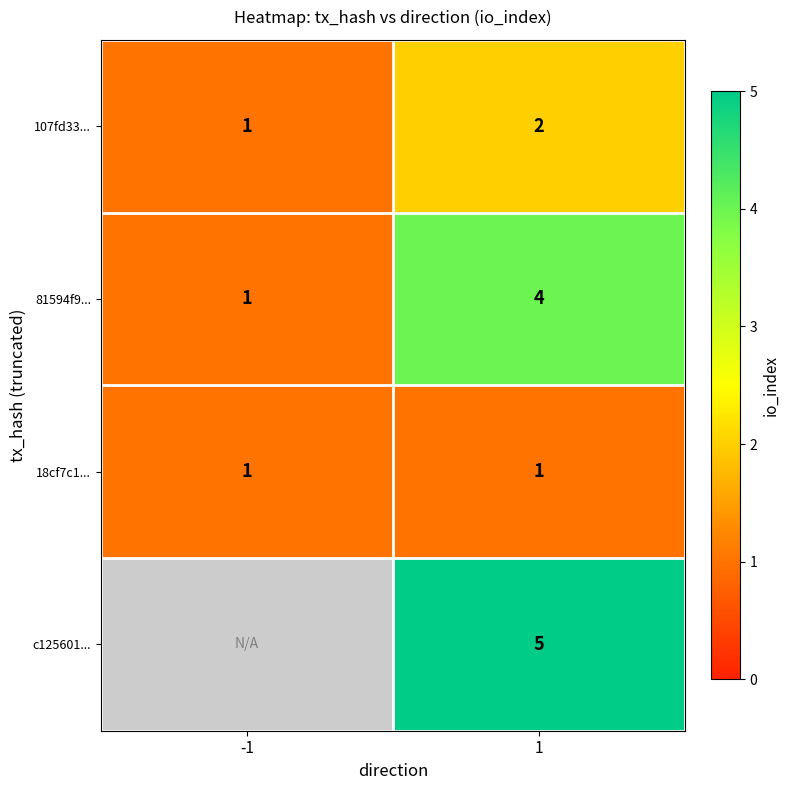

What value does the 81594f9... series have at 1?

4